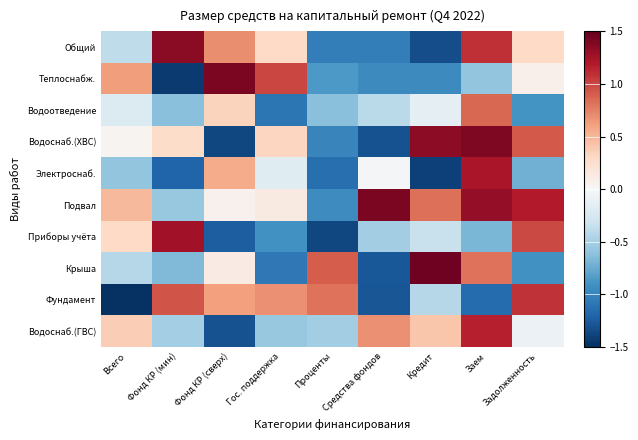

Reading right to left, transcribe all the data shown in this chart.

Общий: Задолженность=0.3	Заем=1.1	Кредит=-1.3	Средства фондов=-1.0	Проценты=-1.0	Гос. поддержка=0.3	Фонд КР (сверх)=0.7	Фонд КР (мин)=1.4	Всего=-0.4
Теплоснабж.: Задолженность=0.1	Заем=-0.6	Кредит=-0.9	Средства фондов=-1.0	Проценты=-0.9	Гос. поддержка=1.0	Фонд КР (сверх)=1.4	Фонд КР (мин)=-1.4	Всего=0.6
Водоотведение: Задолженность=-0.9	Заем=0.9	Кредит=-0.1	Средства фондов=-0.4	Проценты=-0.6	Гос. поддержка=-1.1	Фонд КР (сверх)=0.3	Фонд КР (мин)=-0.6	Всего=-0.2
Водоснаб.(ХВС): Задолженность=0.9	Заем=1.4	Кредит=1.3	Средства фондов=-1.3	Проценты=-1.0	Гос. поддержка=0.3	Фонд КР (сверх)=-1.4	Фонд КР (мин)=0.3	Всего=0.0
Электроснаб.: Задолженность=-0.7	Заем=1.2	Кредит=-1.4	Средства фондов=-0.0	Проценты=-1.1	Гос. поддержка=-0.2	Фонд КР (сверх)=0.6	Фонд КР (мин)=-1.2	Всего=-0.6
Подвал: Задолженность=1.2	Заем=1.3	Кредит=0.8	Средства фондов=1.4	Проценты=-0.9	Гос. поддержка=0.1	Фонд КР (сверх)=0.1	Фонд КР (мин)=-0.6	Всего=0.5
Приборы учёта: Задолженность=1.0	Заем=-0.7	Кредит=-0.3	Средства фондов=-0.5	Проценты=-1.4	Гос. поддержка=-0.9	Фонд КР (сверх)=-1.2	Фонд КР (мин)=1.3	Всего=0.3
Крыша: Задолженность=-0.9	Заем=0.8	Кредит=1.5	Средства фондов=-1.3	Проценты=0.9	Гос. поддержка=-1.1	Фонд КР (сверх)=0.1	Фонд КР (мин)=-0.7	Всего=-0.4
Фундамент: Задолженность=1.1	Заем=-1.2	Кредит=-0.4	Средства фондов=-1.3	Проценты=0.8	Гос. поддержка=0.7	Фонд КР (сверх)=0.6	Фонд КР (мин)=0.9	Всего=-1.5
Водоснаб.(ГВС): Задолженность=-0.1	Заем=1.2	Кредит=0.4	Средства фондов=0.7	Проценты=-0.5	Гос. поддержка=-0.6	Фонд КР (сверх)=-1.3	Фонд КР (мин)=-0.5	Всего=0.4